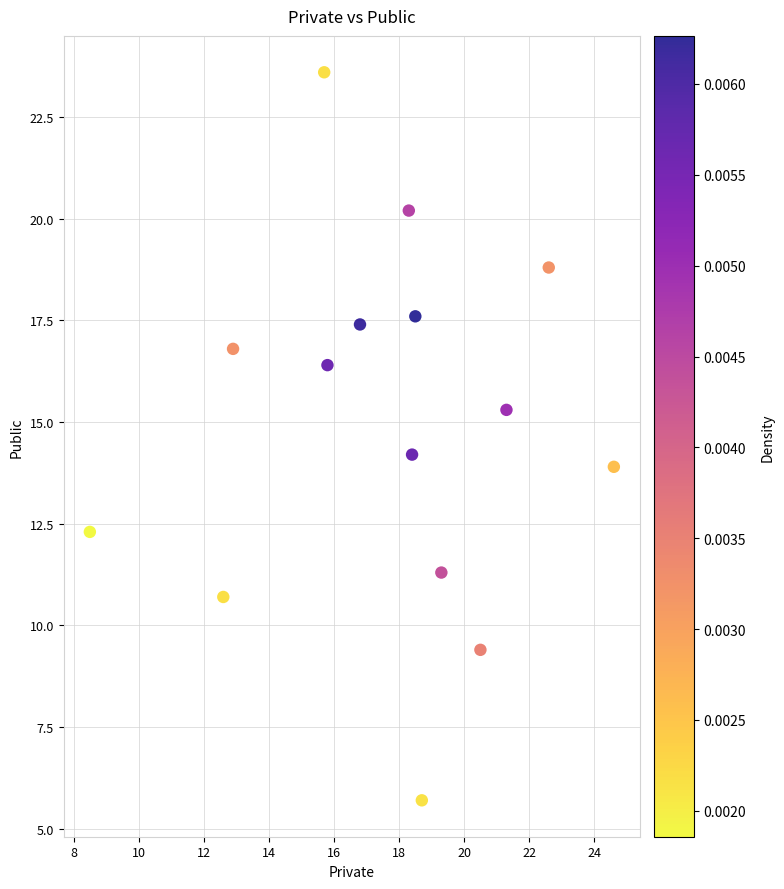

What is the range of X values (max minus min)?

16.1